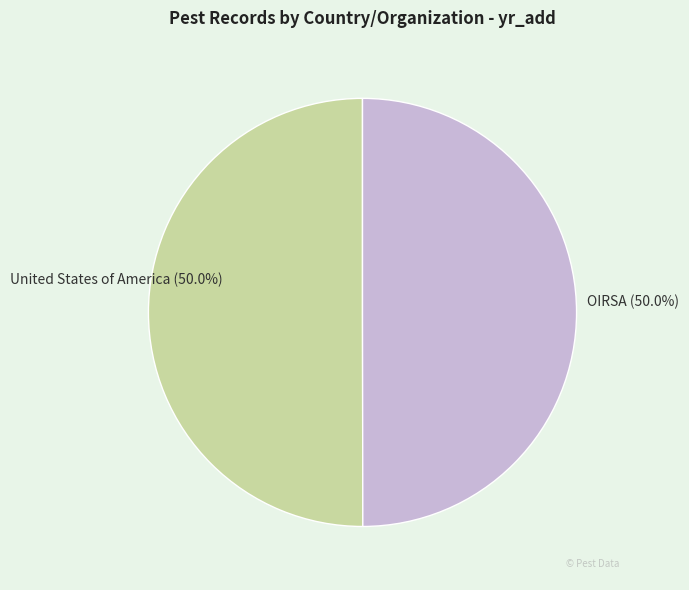

What is the ratio of the value at United States of America (50.0%) to the value at OIRSA (50.0%)?

1.0